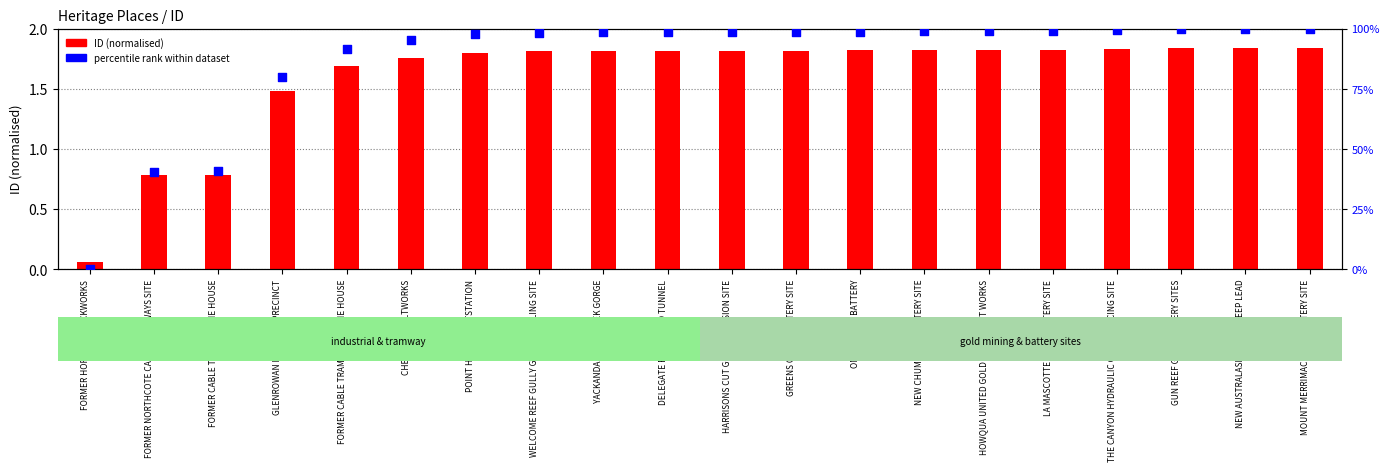

Which series has the largest total across all categories?

percentile rank within dataset